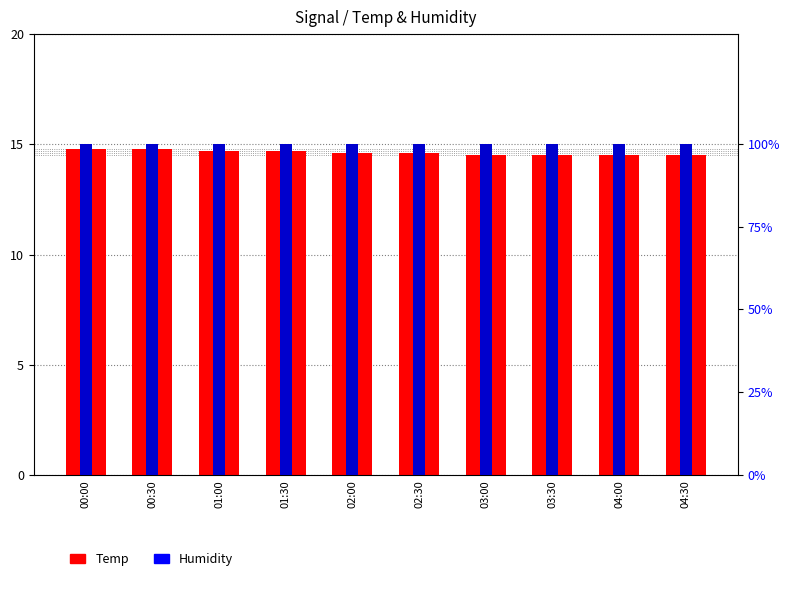

How many distinct data groups are displayed?

2